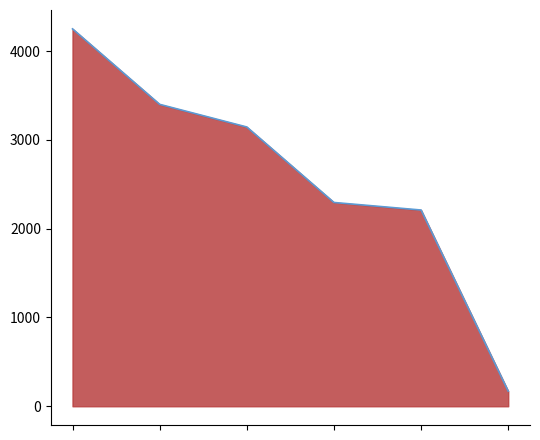

What is the difference between the values at 1 and 4?

1190